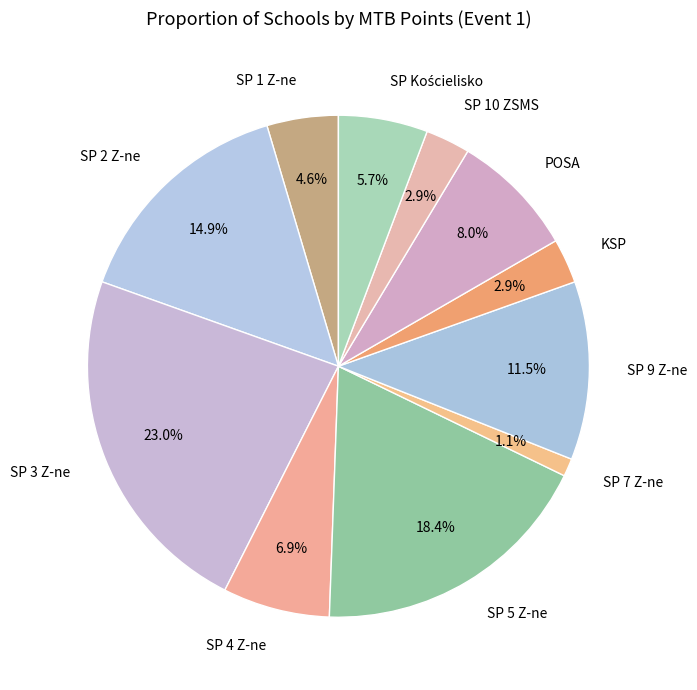

How many slices are in this pie chart?

11